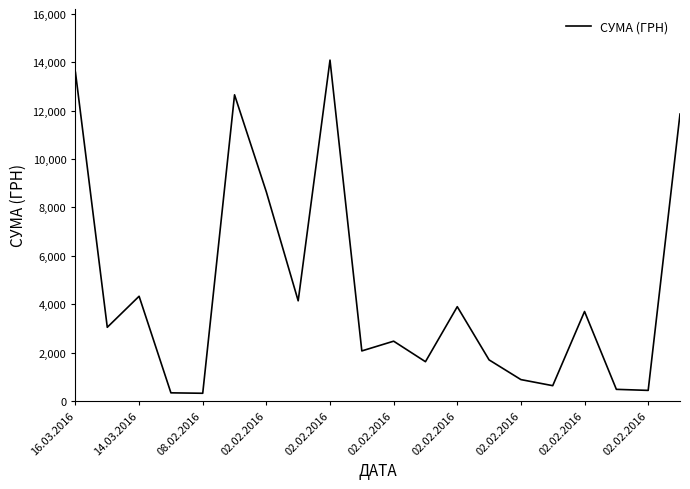

What is the difference between the maximum and minimum values?

13775.7